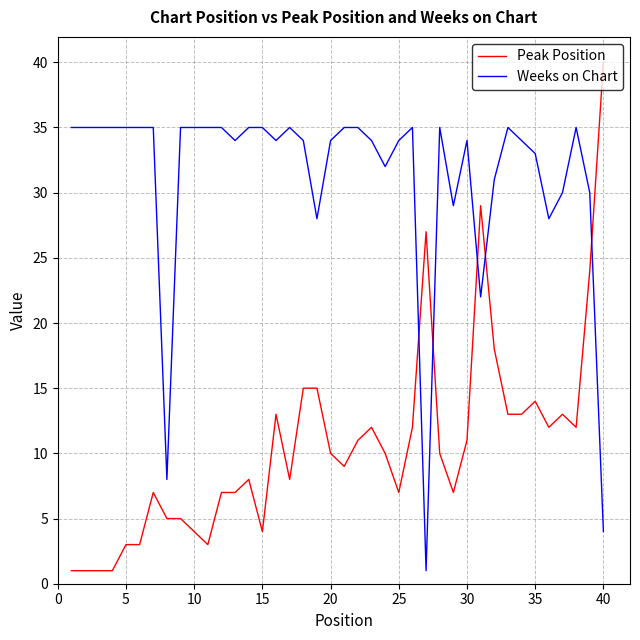

What is the maximum value shown in the chart?

40